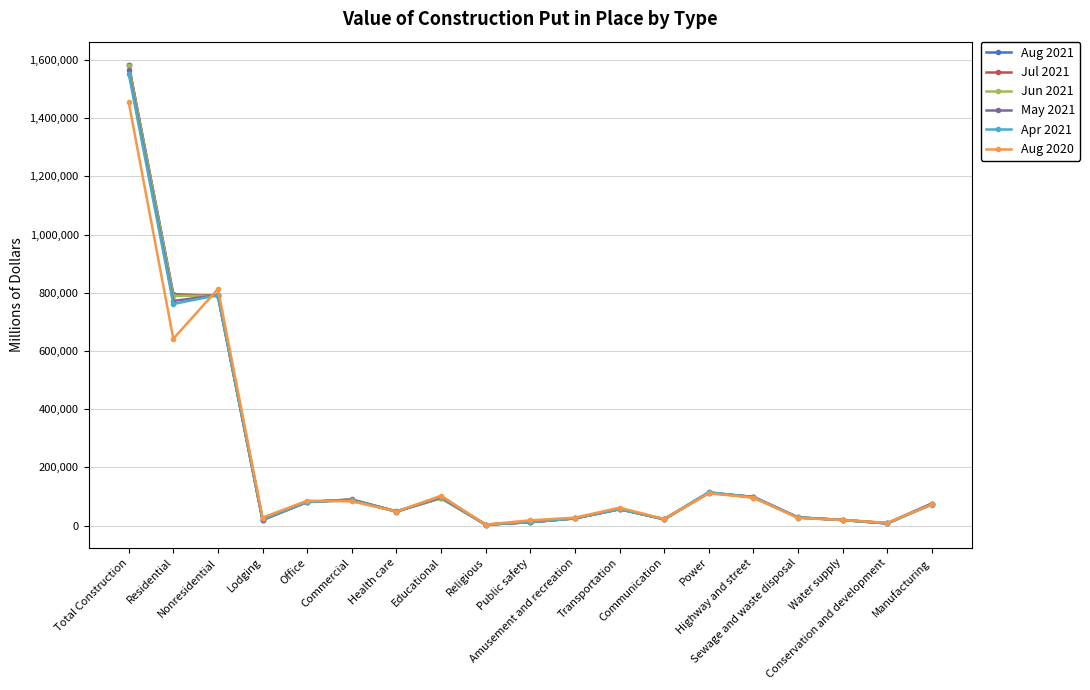

True or false: Aug 2021 has a value of 24476 at Amusement and recreation.

True